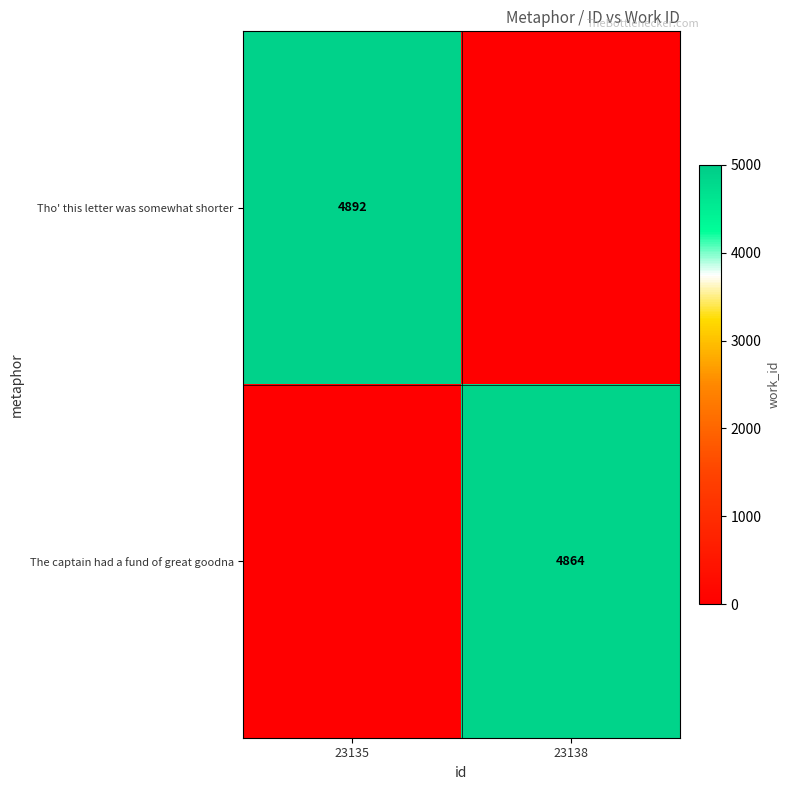

True or false: Tho' this letter was somewhat shorter has a value of 1740 at 23135.

False